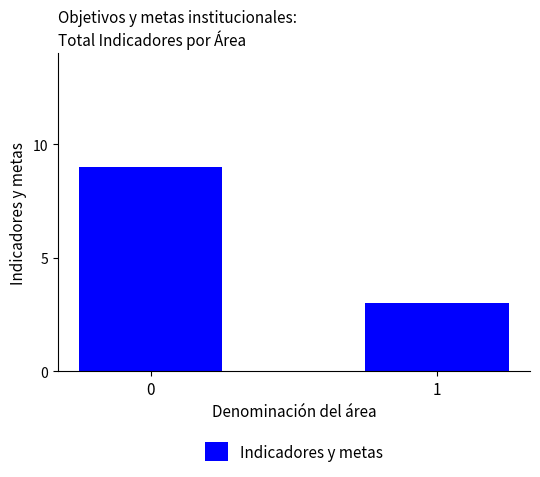

Reading left to right, what are all the values shown in this chart?

9	3